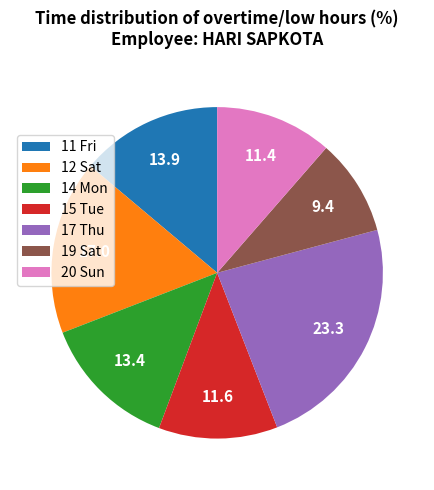

Is 20 Sun the majority of the pie?

No